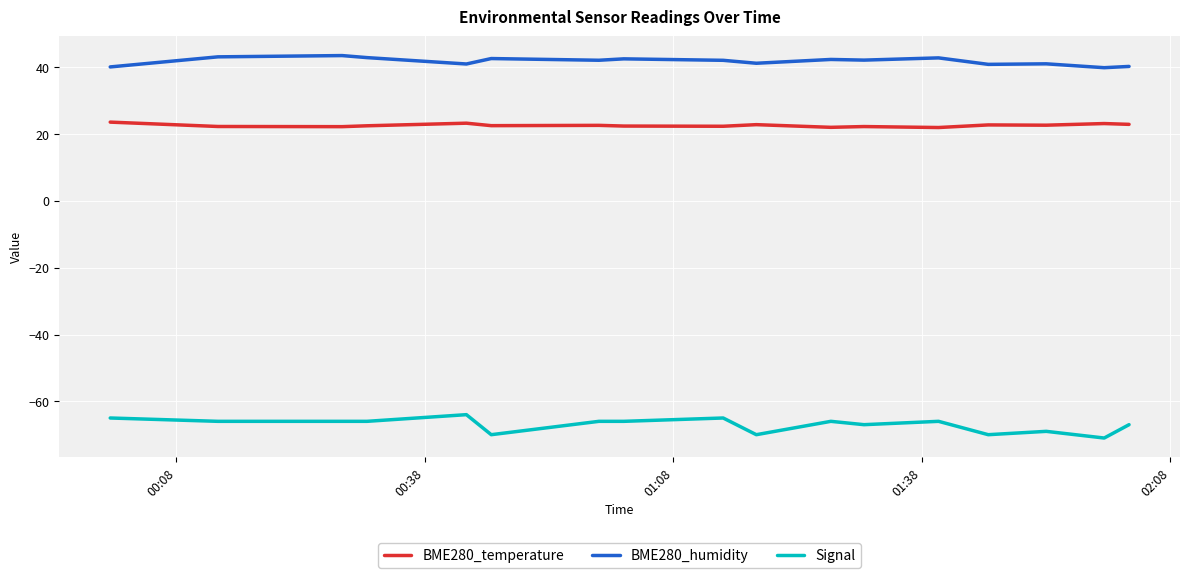

Which series has the largest total across all categories?

BME280_humidity